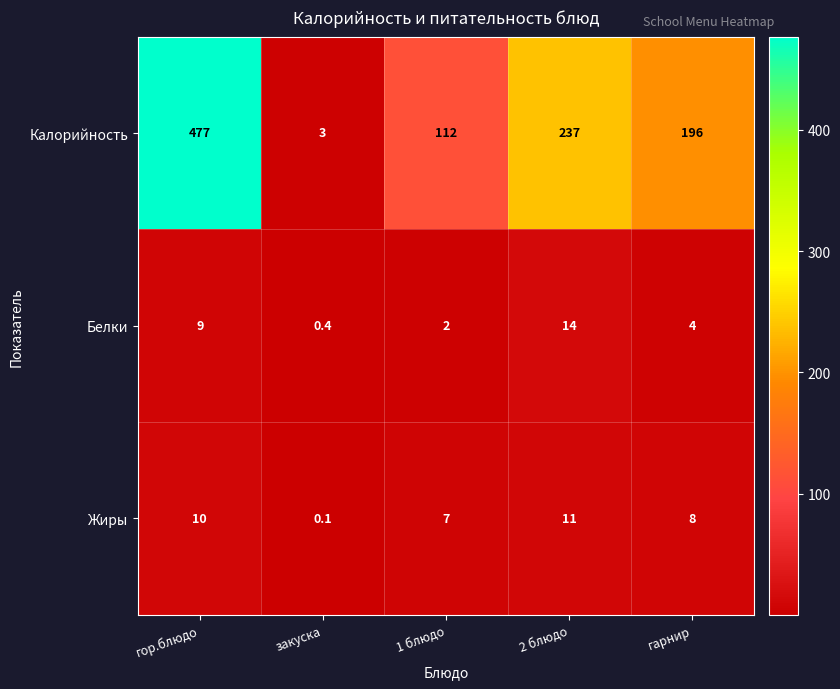

Rank the categories by Жиры value from highest to lowest.

2 блюдо, гор.блюдо, гарнир, 1 блюдо, закуска